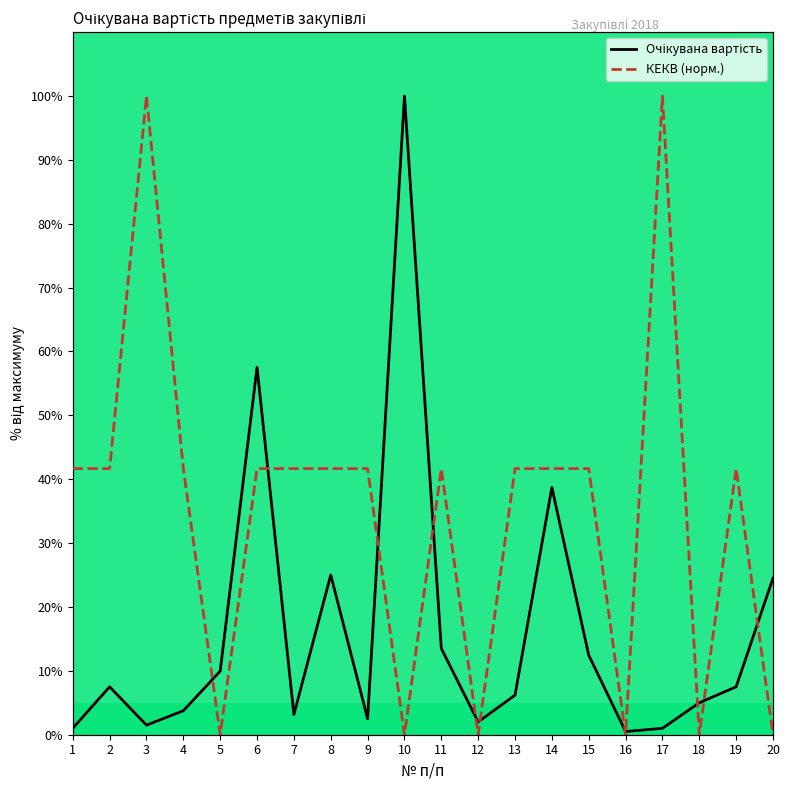

At which category is the sum across all series the highest?

3